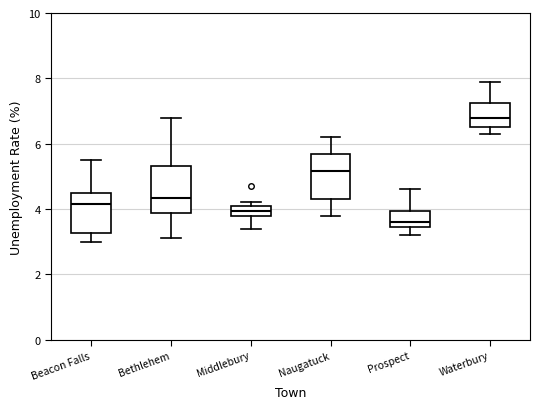

Which box has the lowest median line?

Prospect